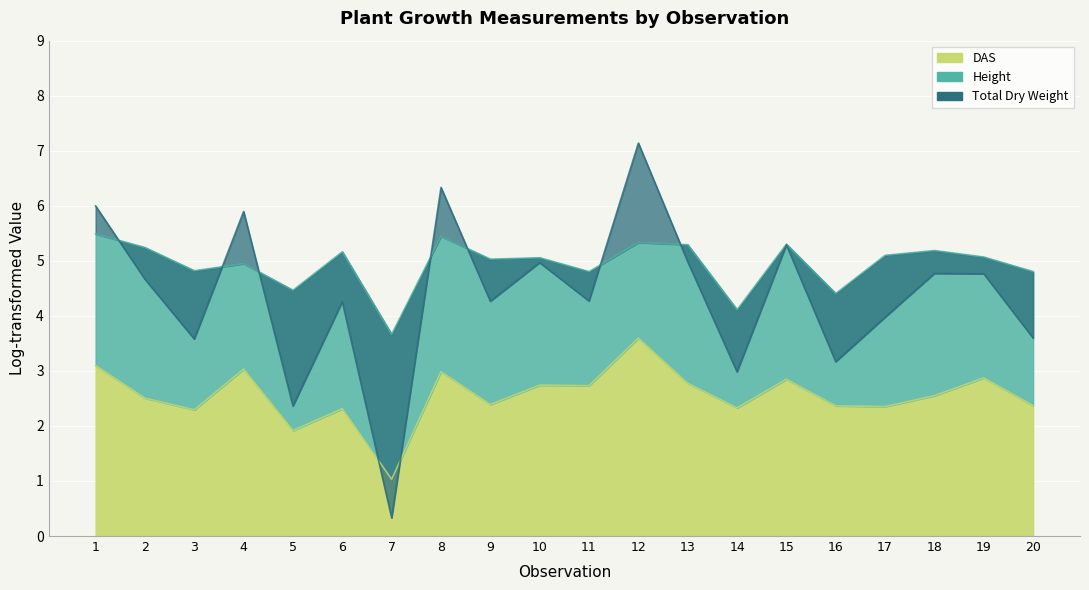

True or false: Height has a value of 8.5 at 1.

False